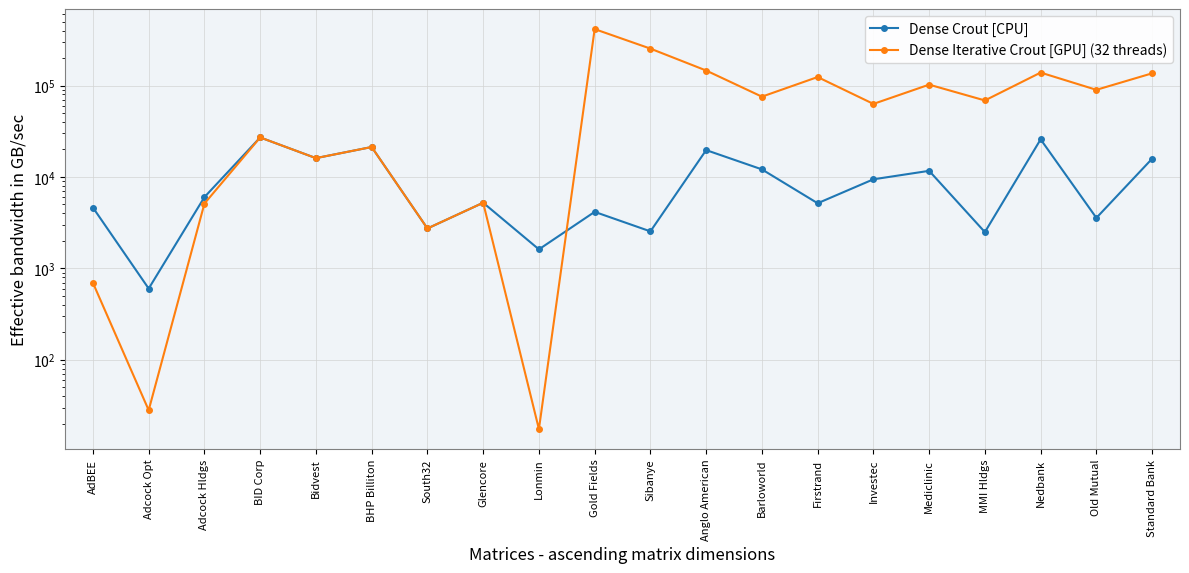

Is the value of Dense Iterative Crout [GPU] (32 threads) at Anglo American greater than the value of Dense Crout [CPU] at BHP Billiton?

Yes